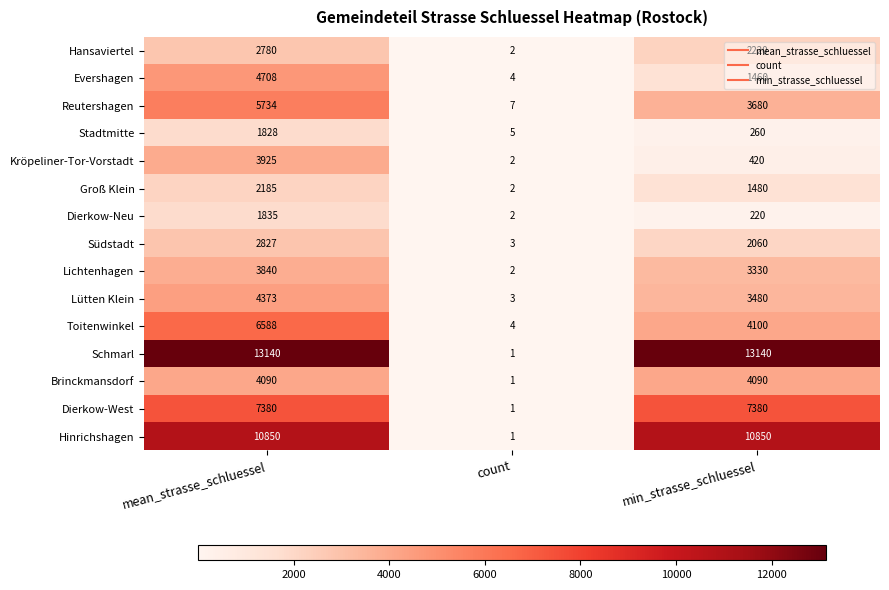

At how many categories does at least one series exceed 8731?

2